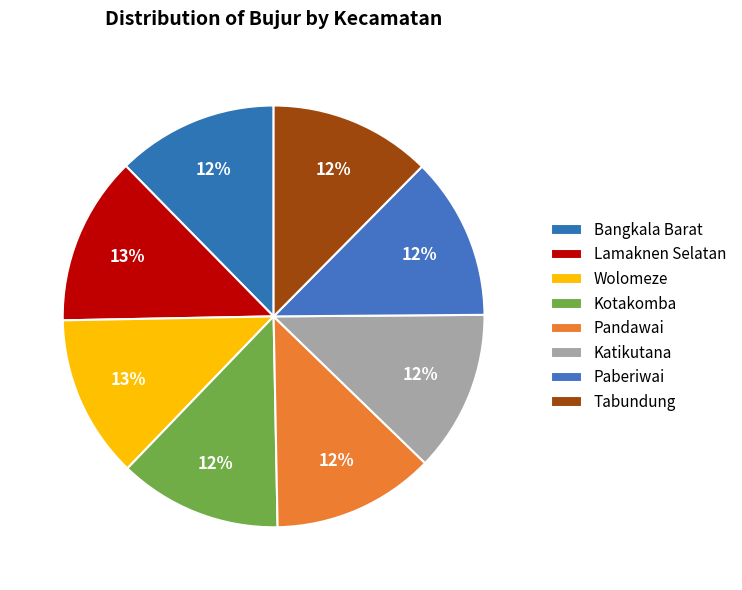

How many slices are in this pie chart?

8